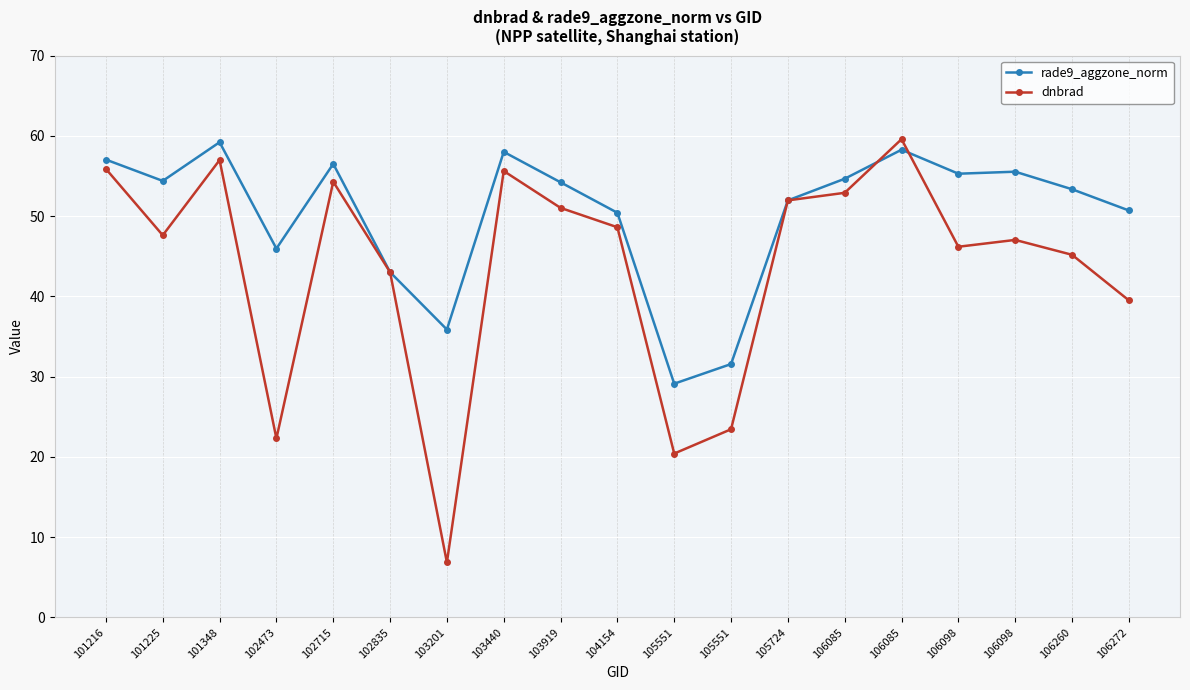

Is this an area chart (filled region under the line)?

No